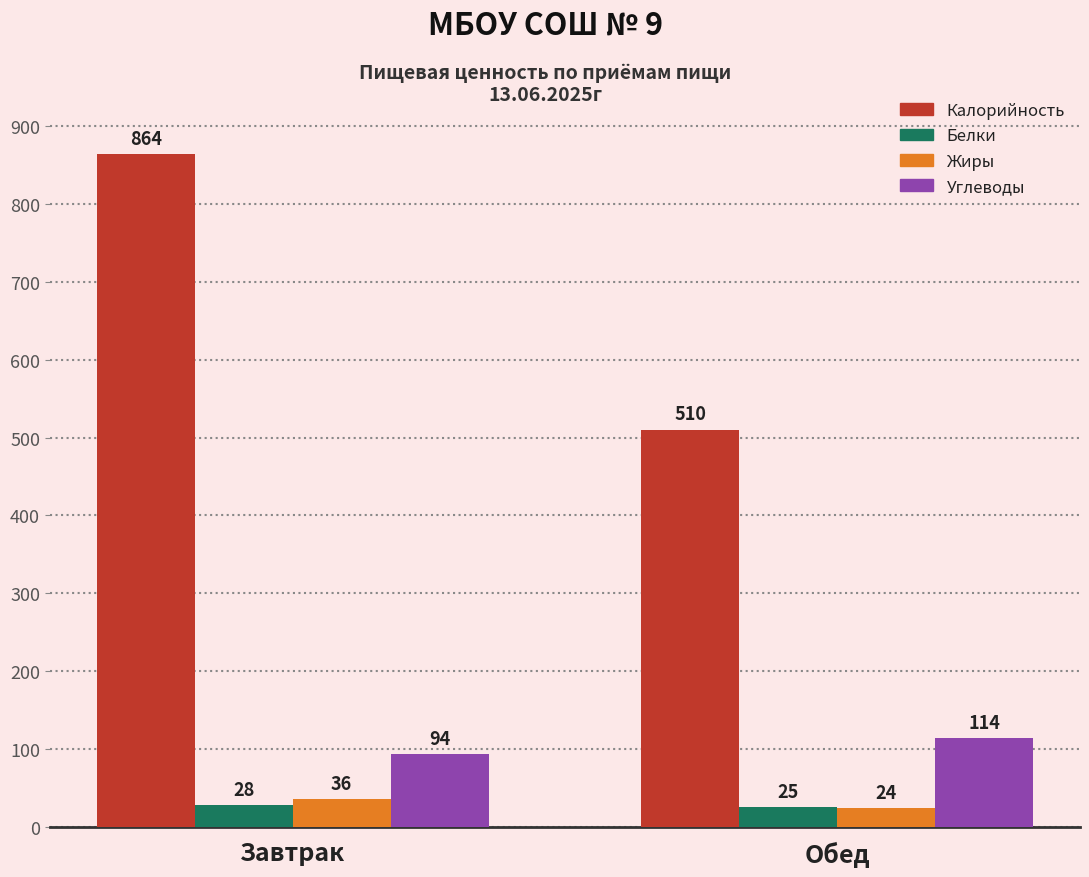

Which category has the lowest value in the Углеводы series?

Завтрак